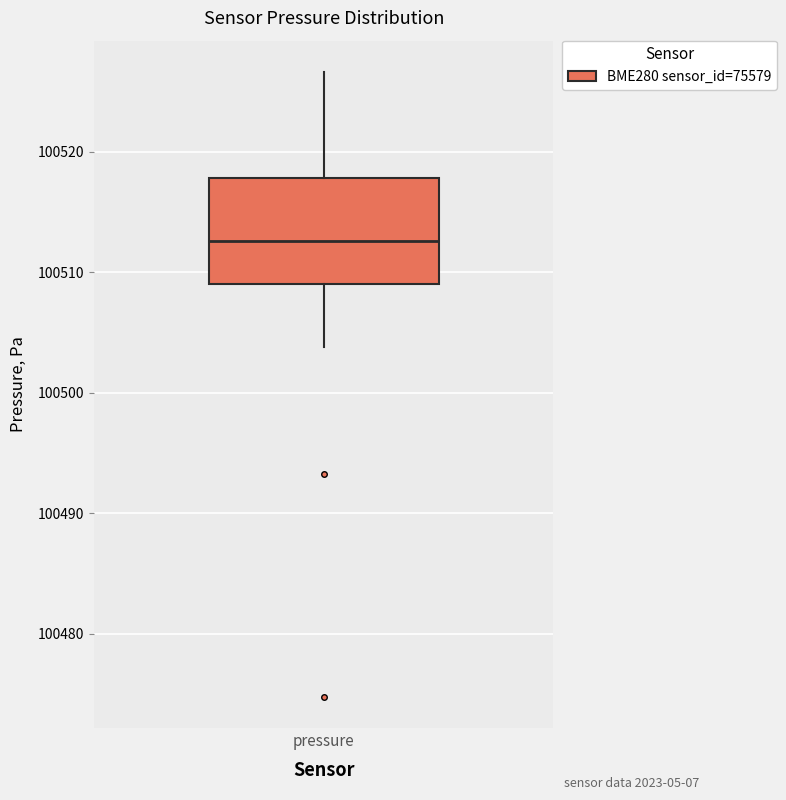

Read this box plot against the y-axis: the position of the median line, the range covered by the box, and the ends of both whiskers. The values are not printed on the chart, so give them approximately, as read against the axis.

median 100513, box 100509 to 100518, whiskers 100504 to 100527